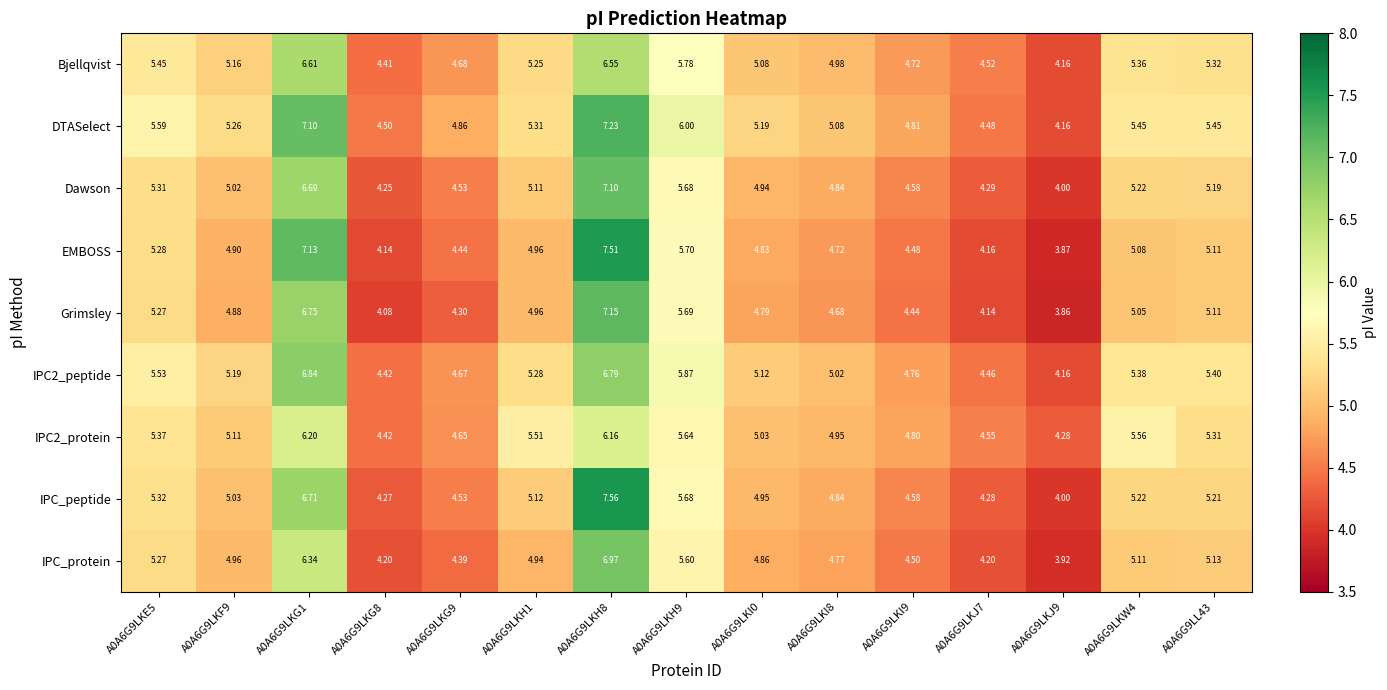

Which series has the widest spread of values?

EMBOSS